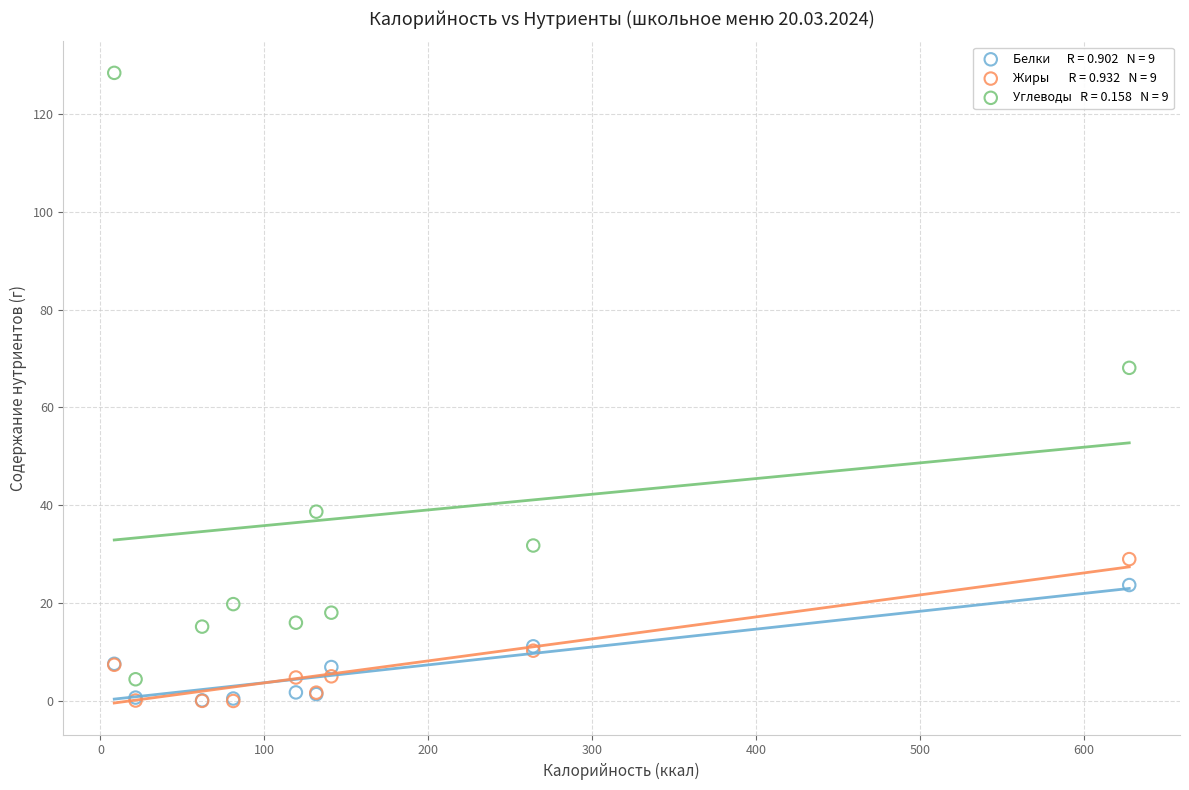

Across all series, what Y value is closest to 64?

68.1